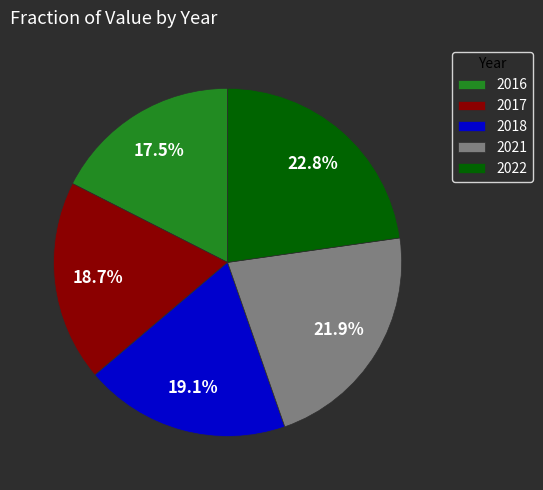

The 2018 slice represents 19% of the pie. True or false?

True